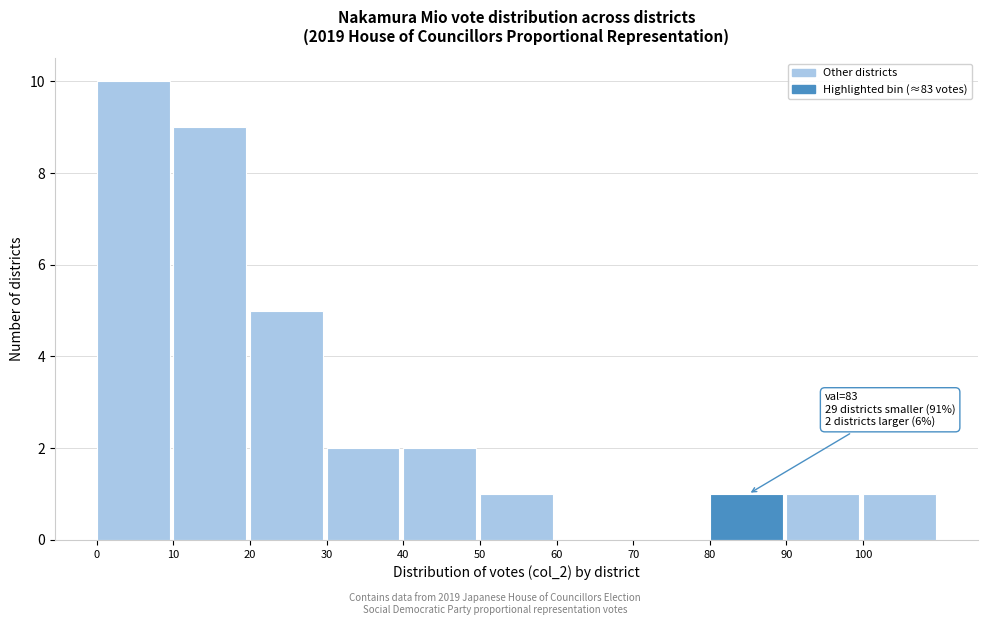

Over which range of the x-axis is the bar tallest?

0 to 10